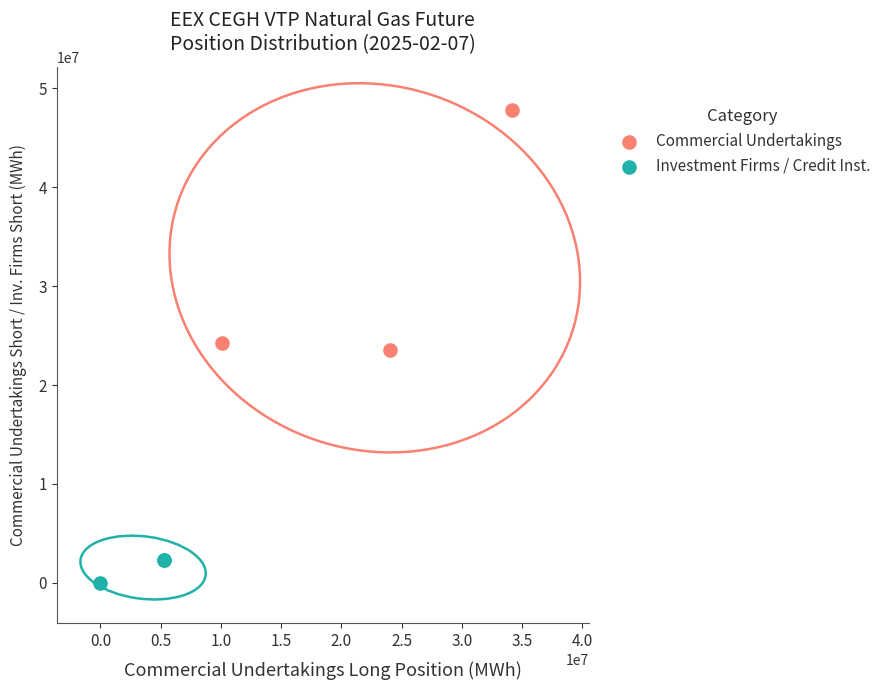

Which series has the largest Y range (max minus min)?

Commercial Undertakings